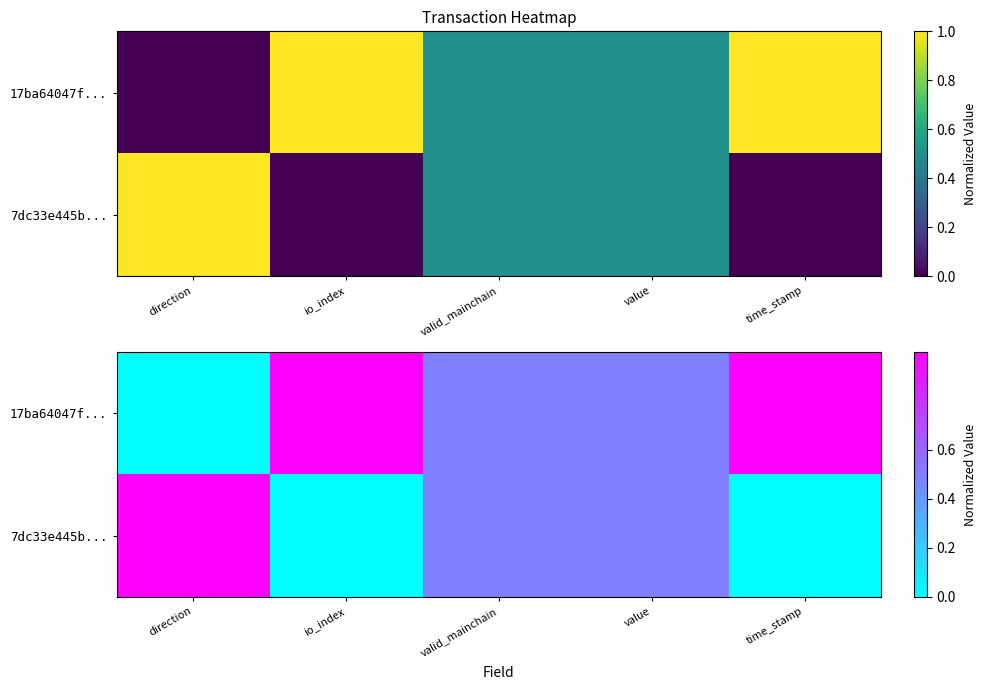

Is the value of 17ba64047f... at value greater than the value of 7dc33e445b... at value?

No